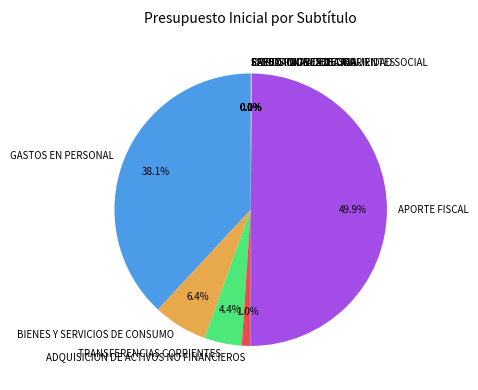

What portion of the pie excludes BIENES Y SERVICIOS DE CONSUMO?

93.6%